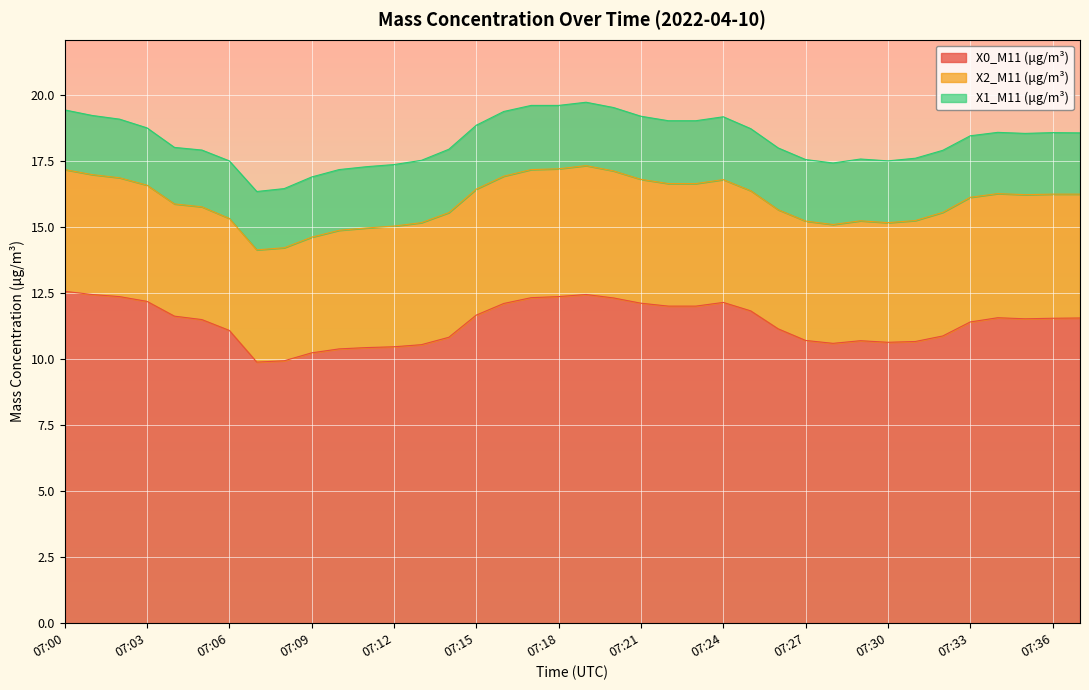

What is the value of the X1_M11 (μg/m³) point at the 23rd from the left?

2.4